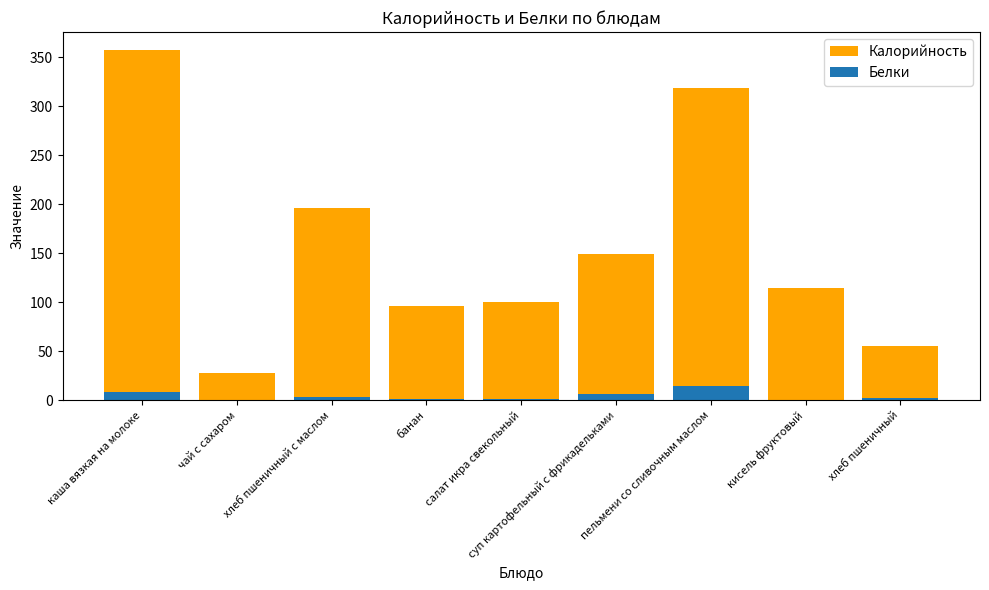

What is the maximum value for Калорийность?

358.0